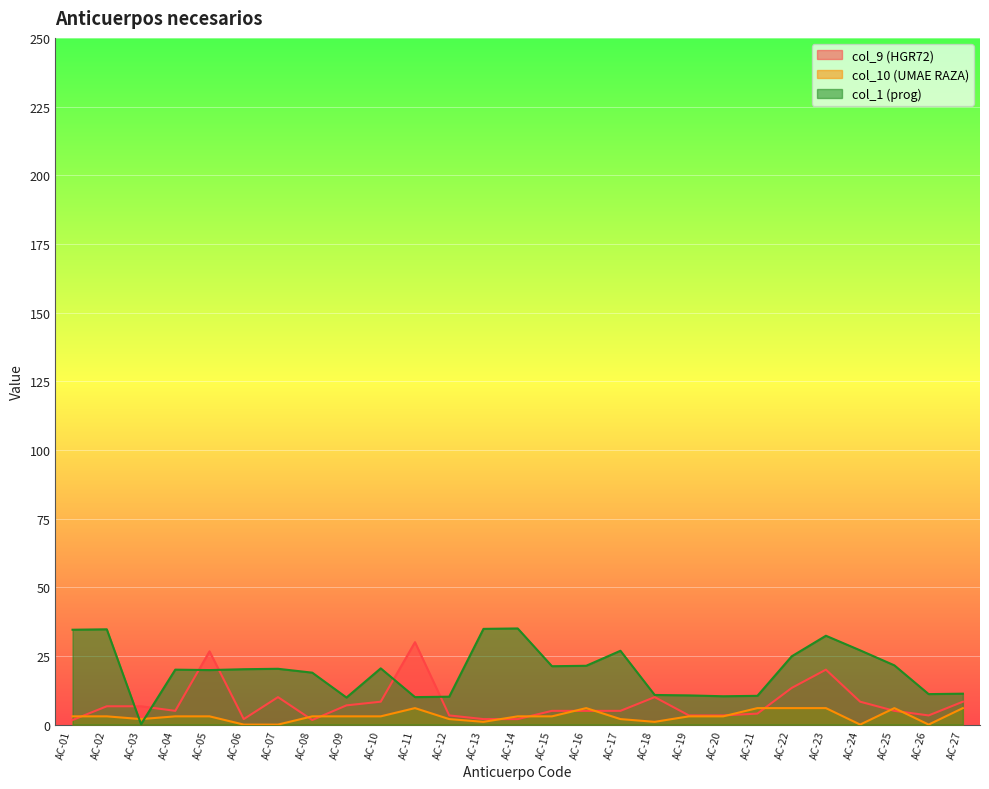

Which series has the widest spread of values?

col_1 (prog)